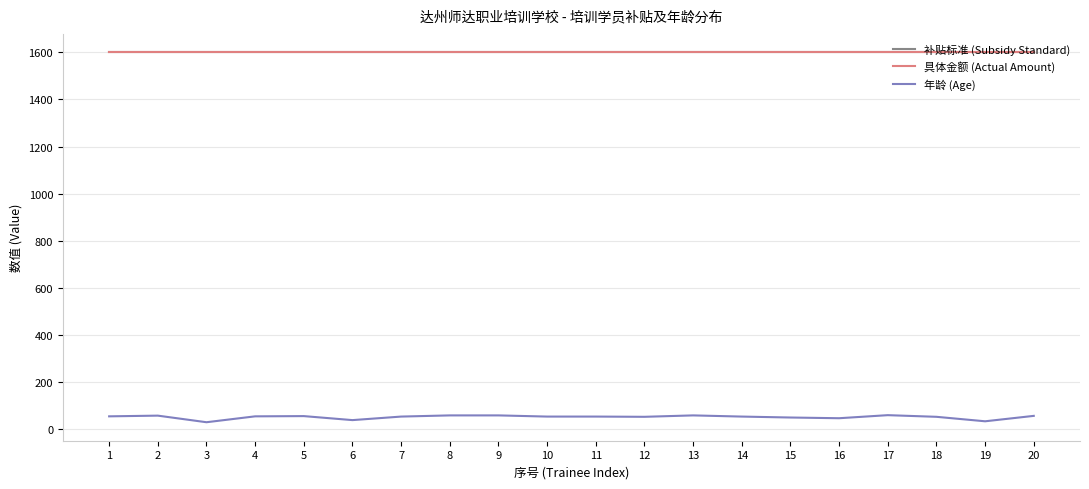

What is the total value across all series at 9?

3259